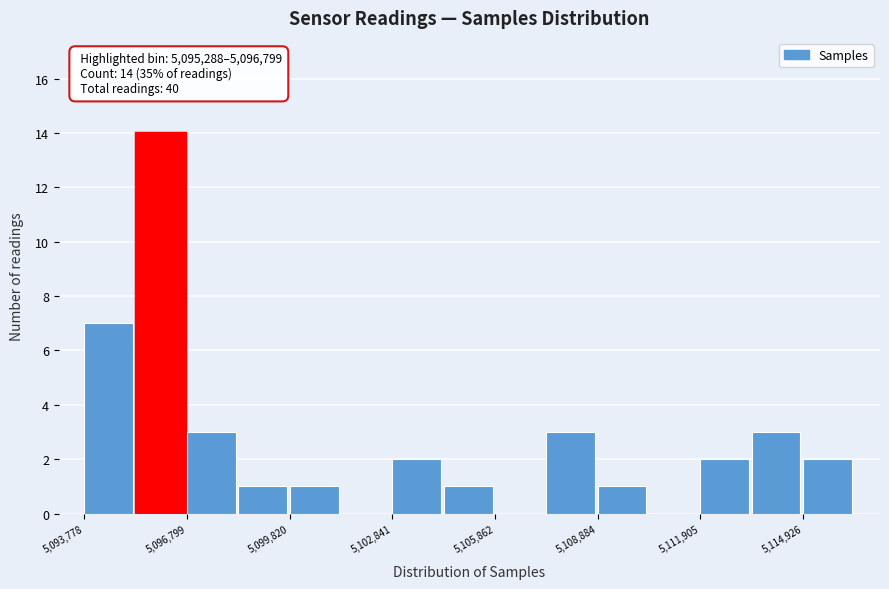

Around what value on the x-axis is the tallest bar? Give the approximate position of its centre, as read against the axis.

5096000